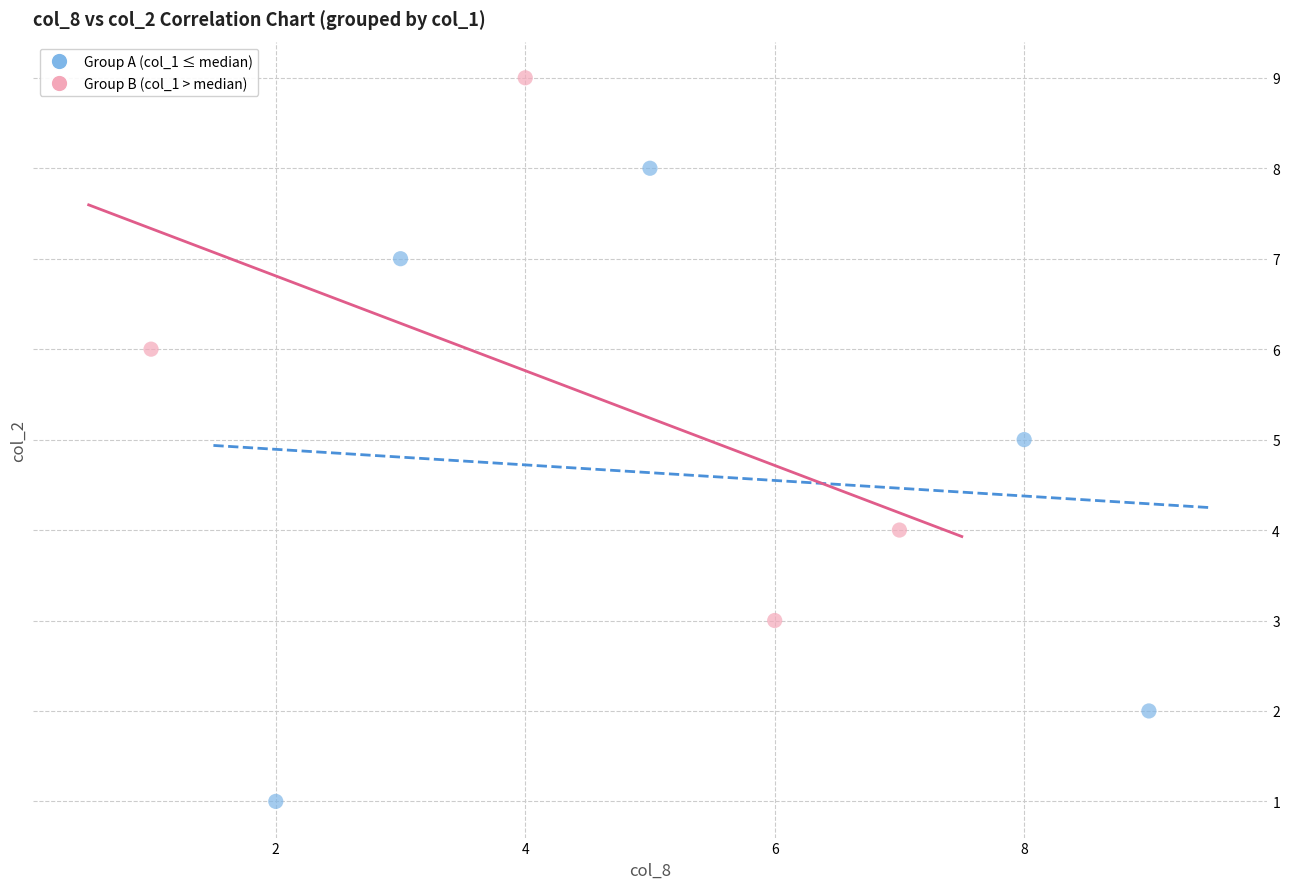

Which series has the widest spread of Y values?

Group A (col_1 ≤ median)